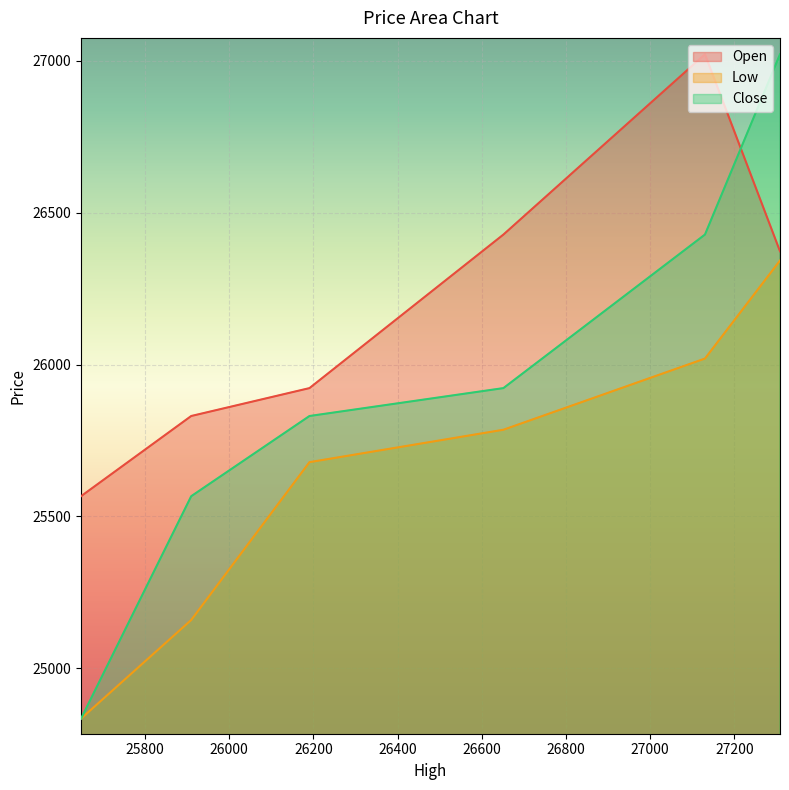

What is the average value of the Open series?

26190.4